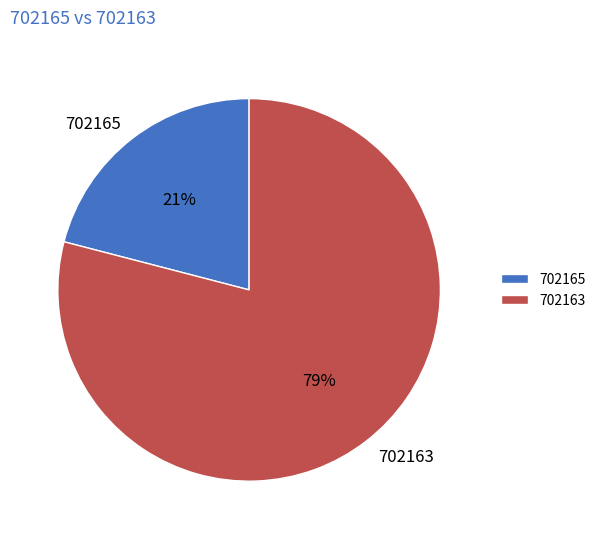

What percentage is the 702165 slice, to the nearest percent?

21%